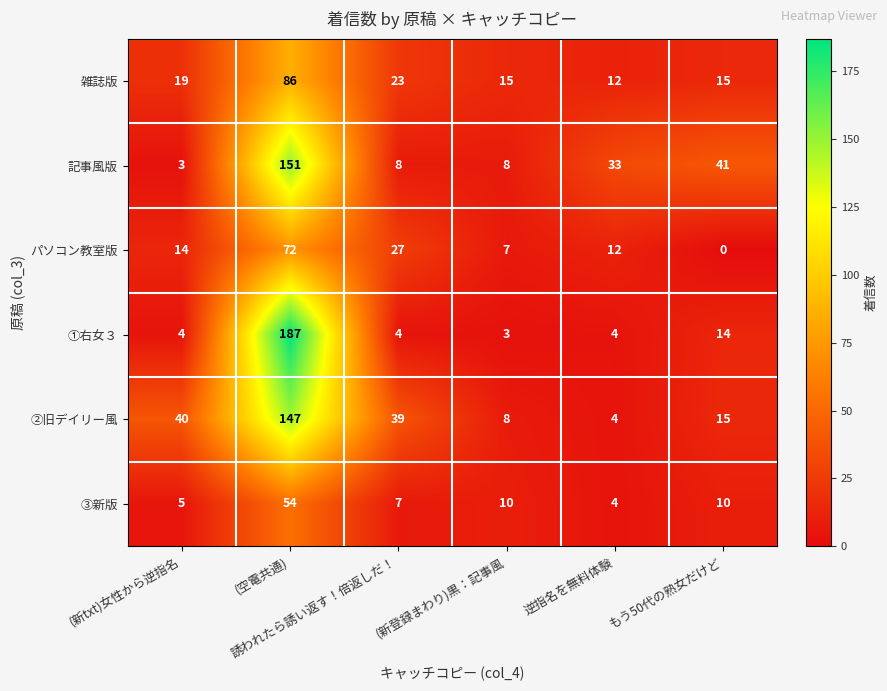

What is the difference between the second highest and second lowest values in the ②旧デイリー風 series?

32